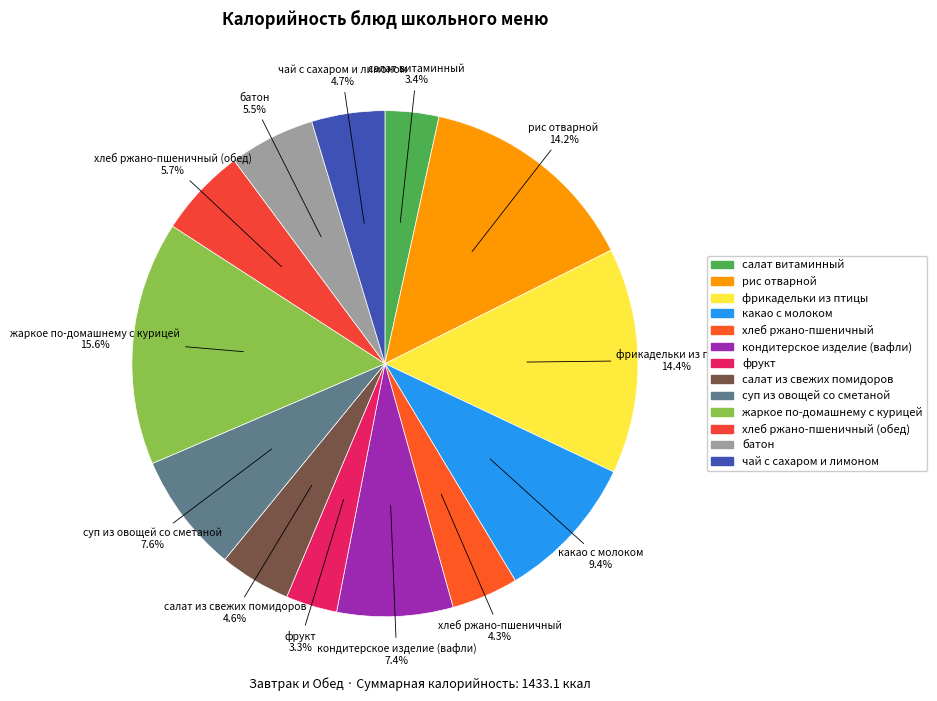

How many slices are in this pie chart?

13